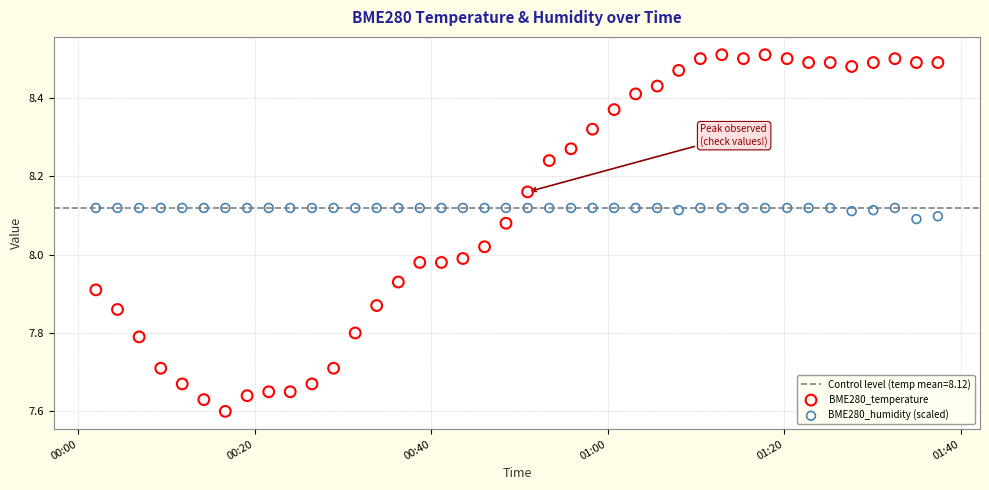

Which series reaches the minimum Y coordinate?

BME280_temperature